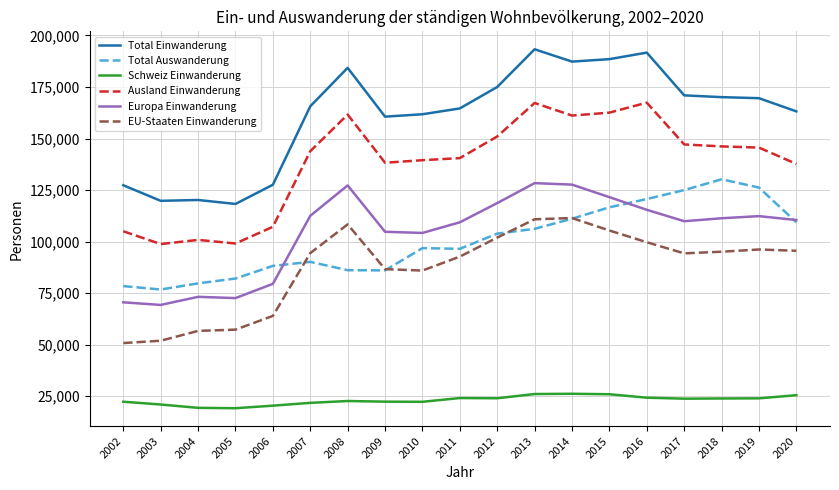

Which series has the widest spread of values?

Total Einwanderung